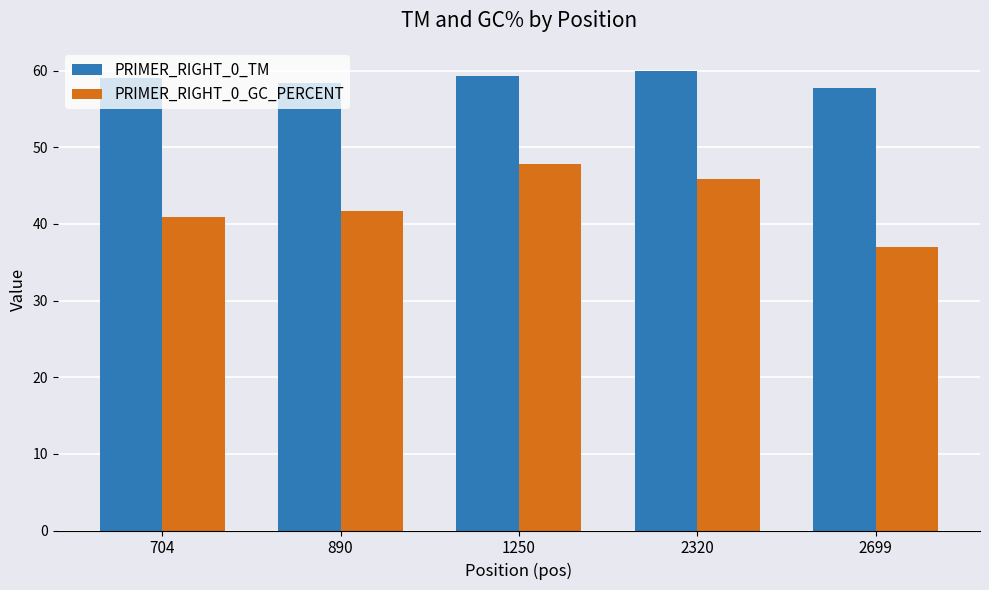

What is the difference between the highest and lowest values at 1250?

11.5